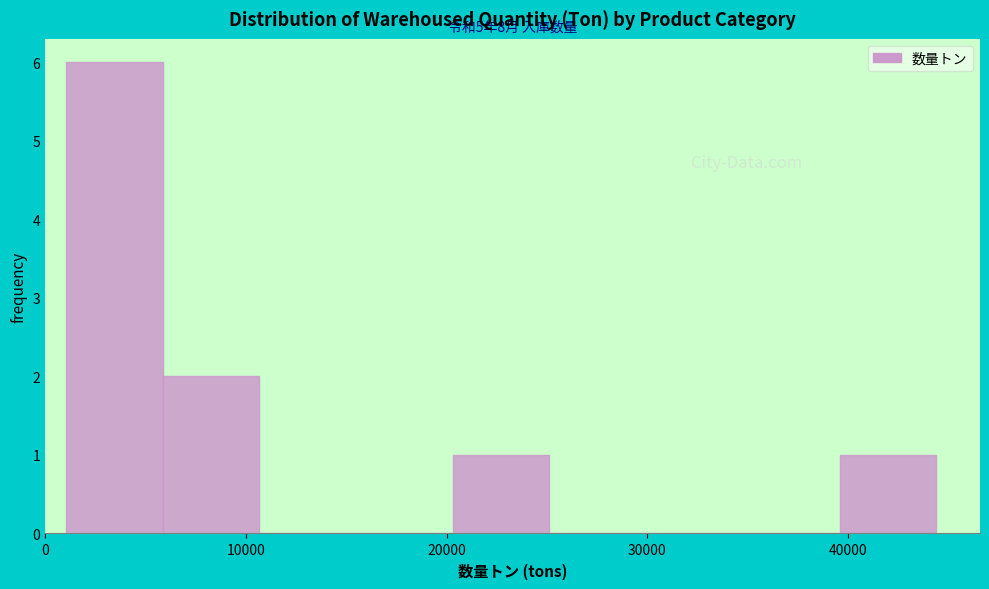

Which range on the x-axis has the tallest bar?

1000 to 6000